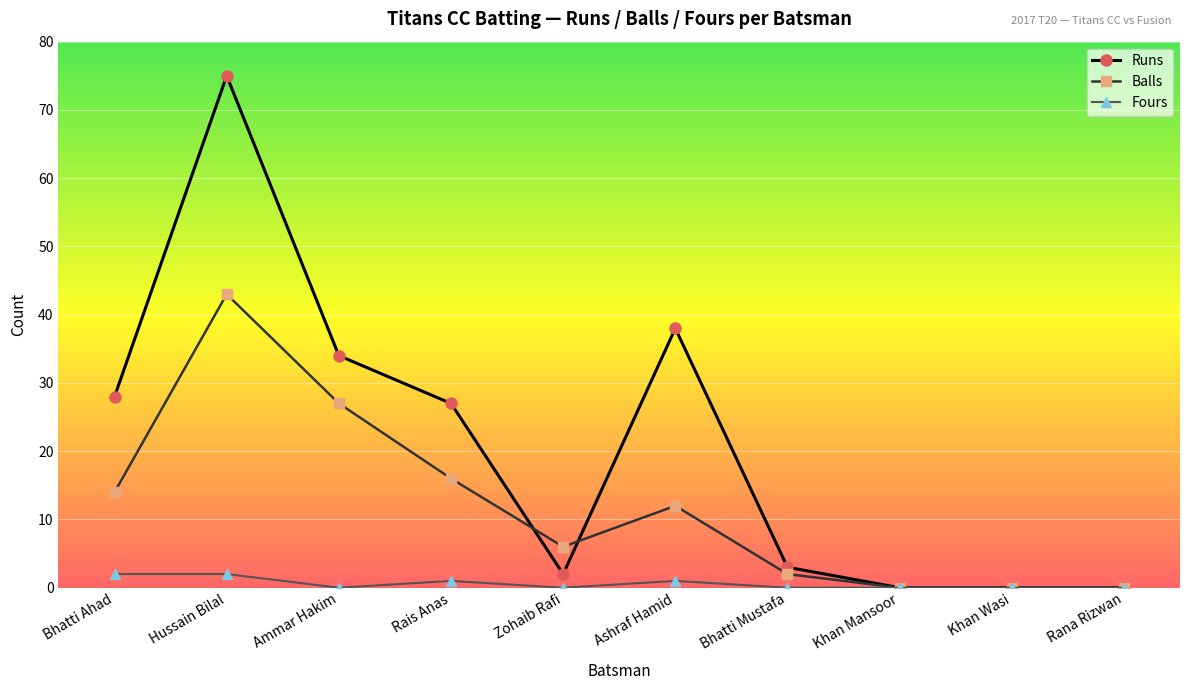

What is the difference between the Balls values at Bhatti Mustafa and Rais Anas?

14